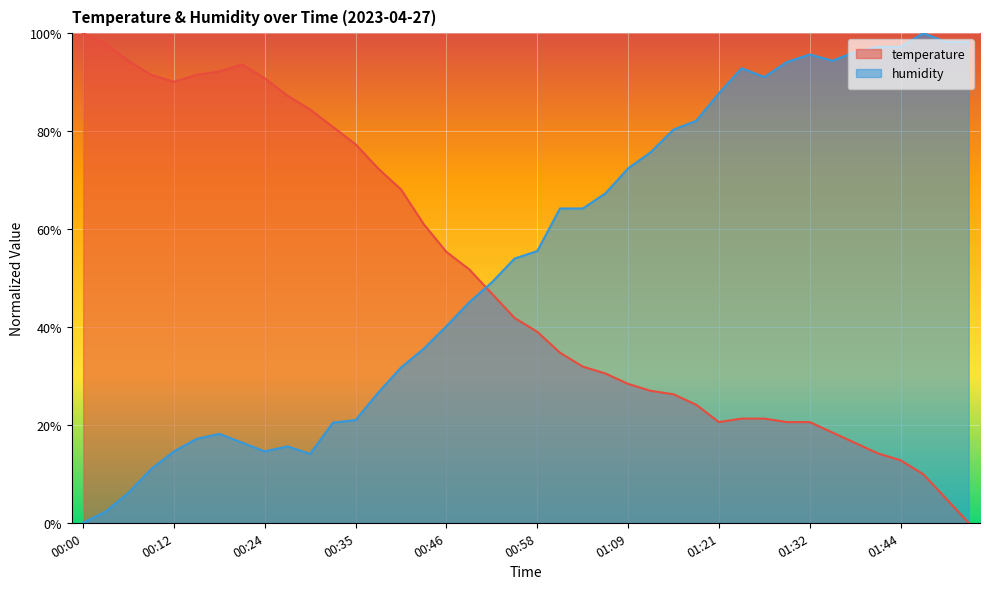

Is it true that humidity equals 0.1 at 00:09?

True